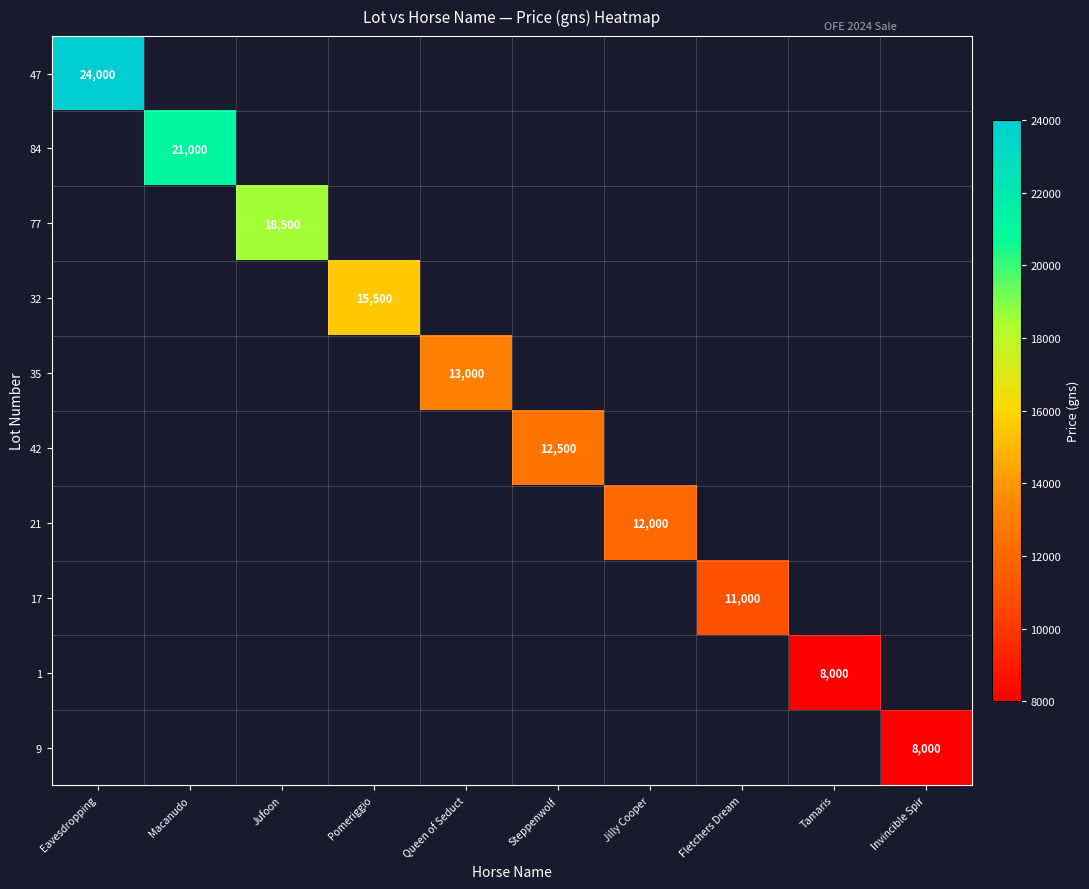

What is the difference between the maximum and minimum values in the 77 series?

18500